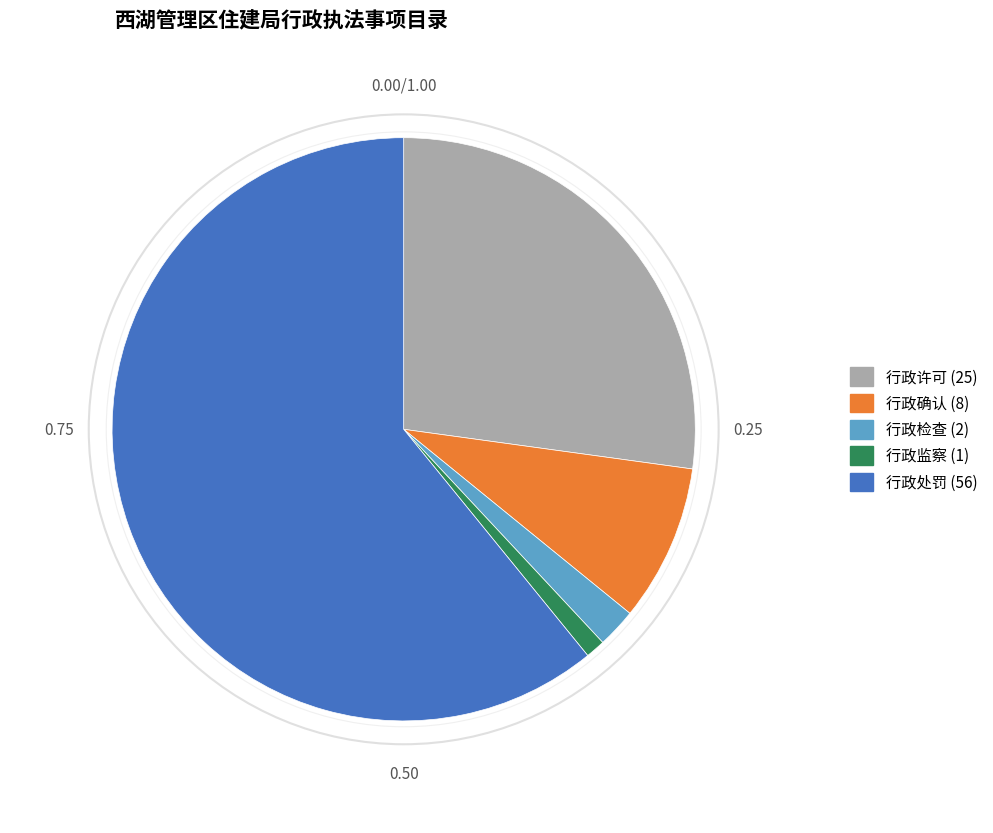

Combined, do 行政监察 and 行政处罚 account for over 50%?

Yes